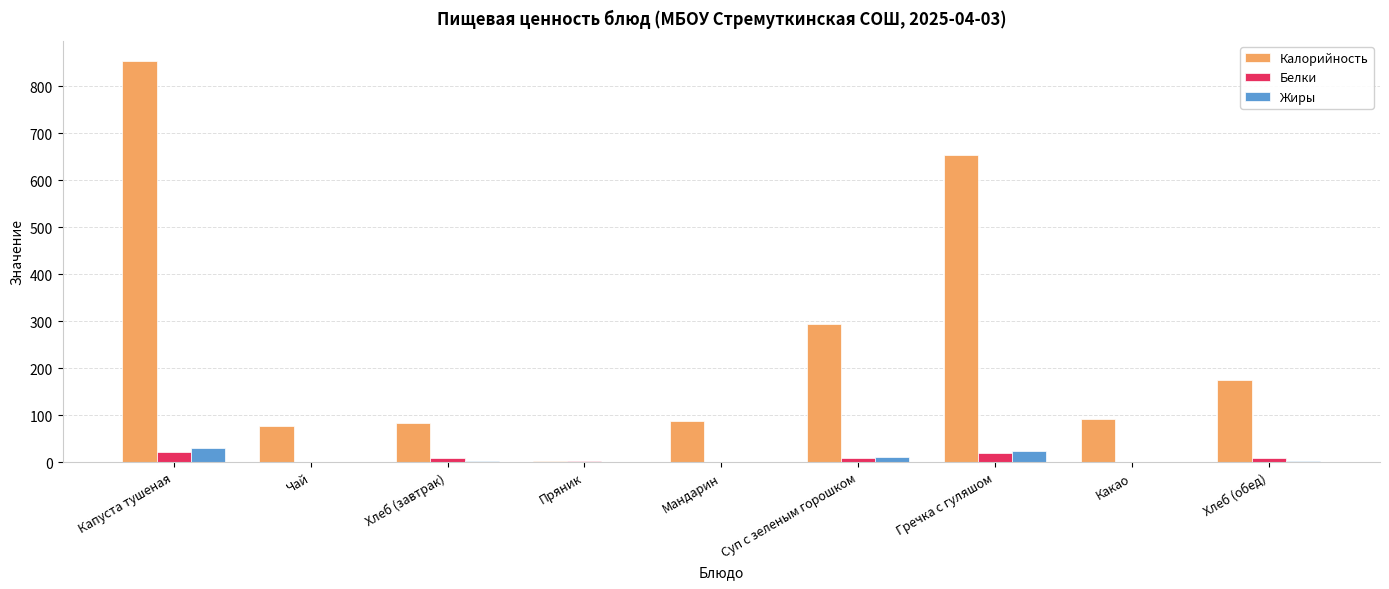

Which series has the largest total across all categories?

Калорийность